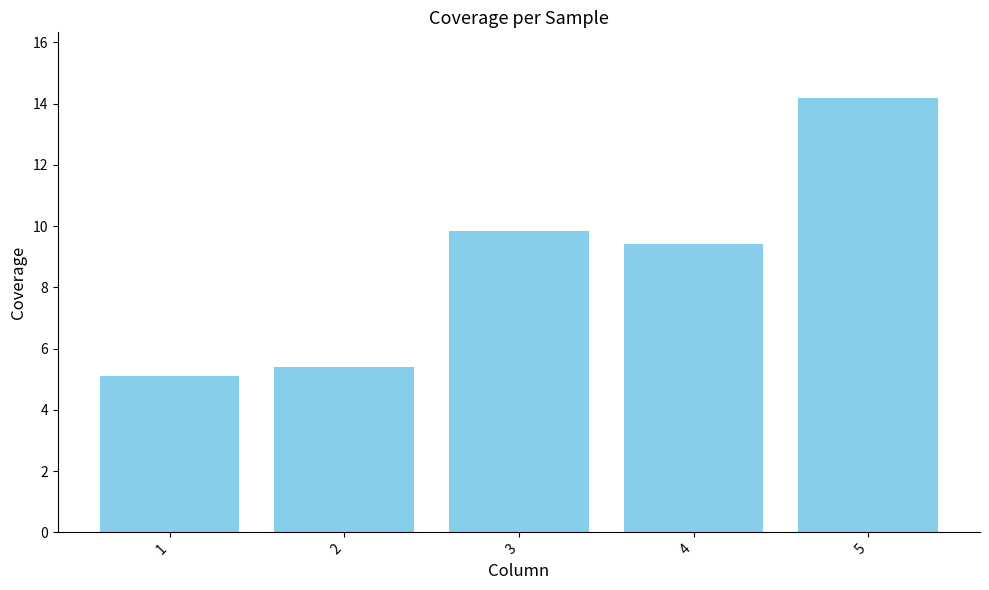

Which category has the lowest value across all series?

1